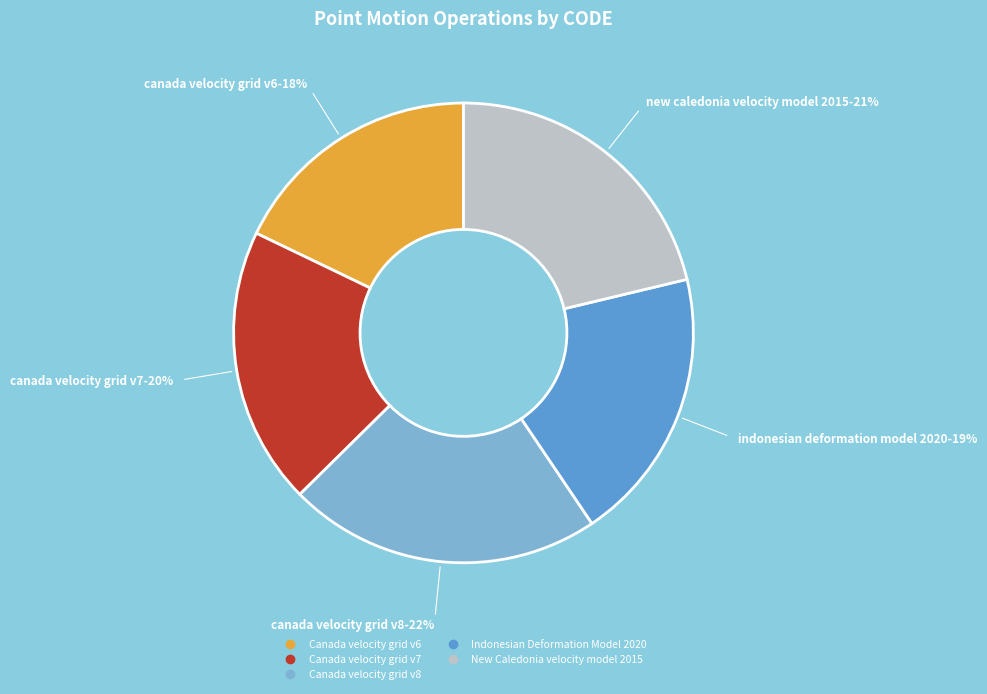

To the nearest percent, what portion does Canada velocity grid v7 represent?

20%